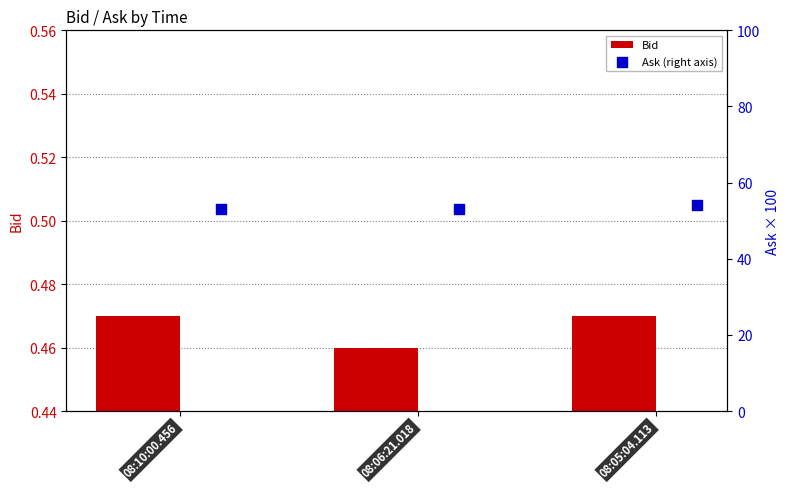

At which label does Bid reach its minimum?

08:06:21.018